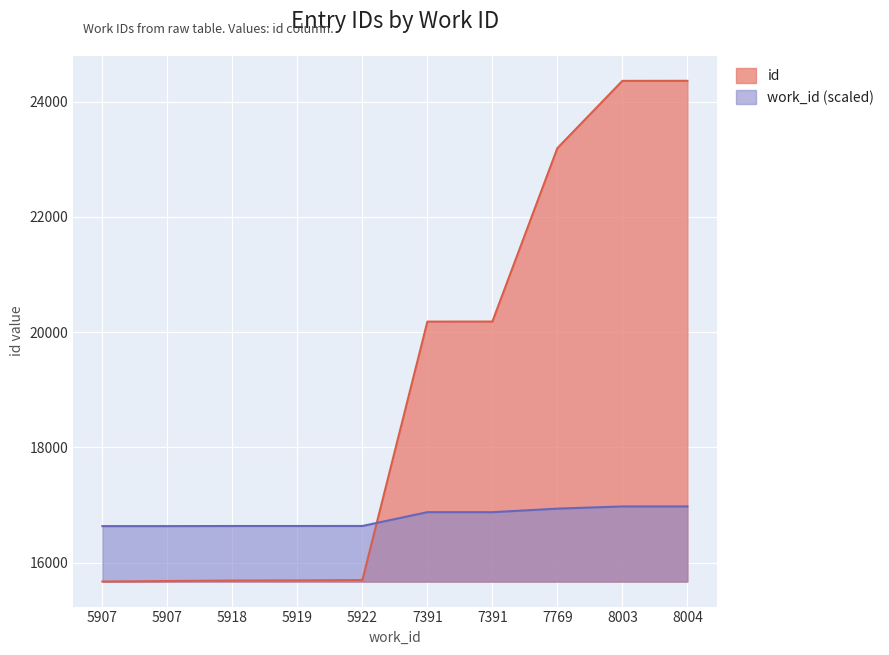

Rank the categories by value from highest to lowest.

8004, 8003, 7769, 7391, 7391, 5922, 5919, 5918, 5907, 5907